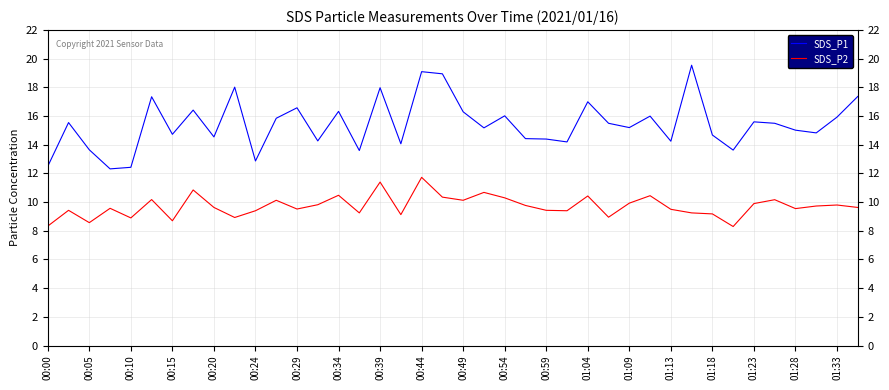

How many categories are shown in the chart?

40